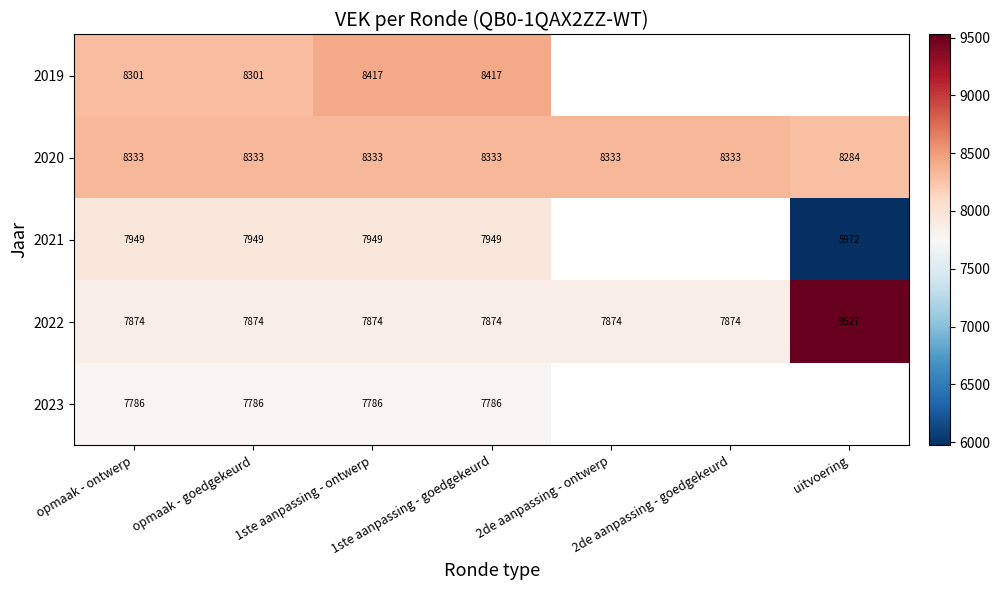

Which label corresponds to the smallest value in the chart?

uitvoering